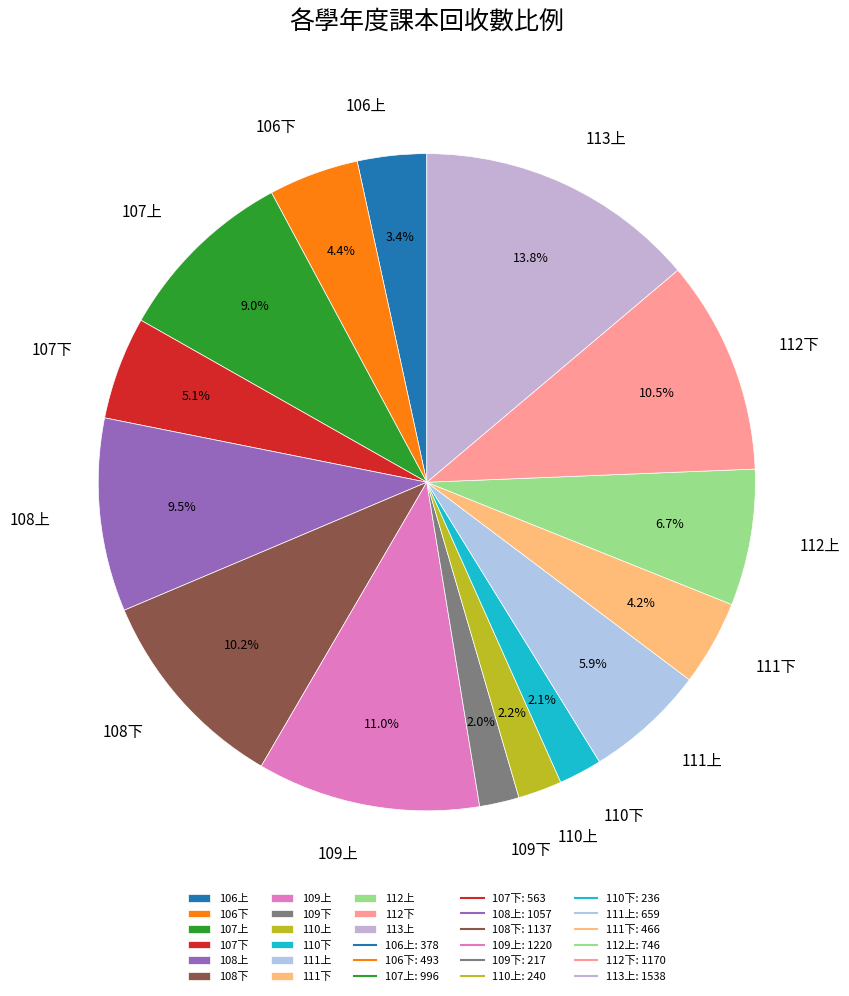

What percentage do 111上 and 107上 together represent?

14.9%